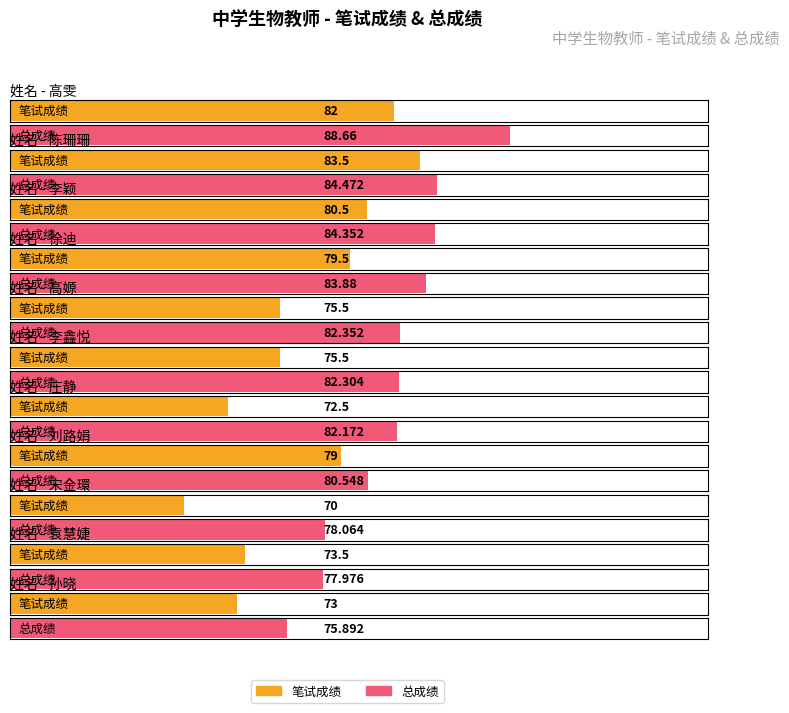

What is the average value of the 总成绩 series?

81.9